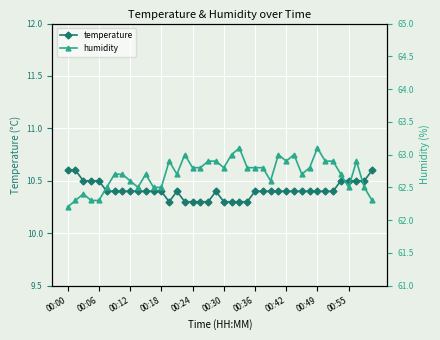

How many interior local peaks does the humidity series have?

9